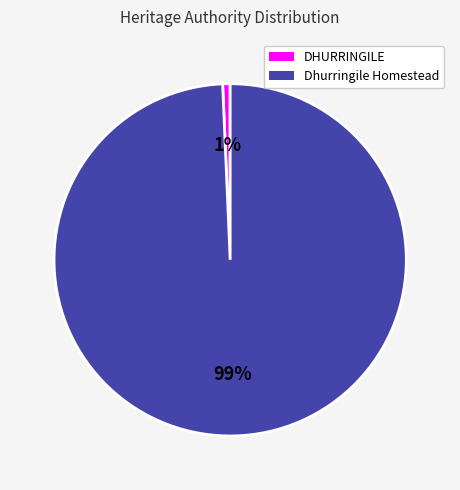

Is it true that Dhurringile Homestead is 99% of the pie?

True